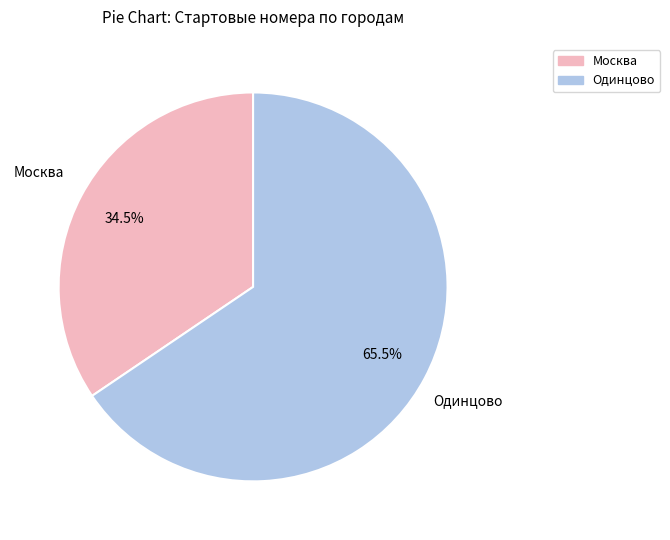

Is there a majority slice in this chart?

Yes